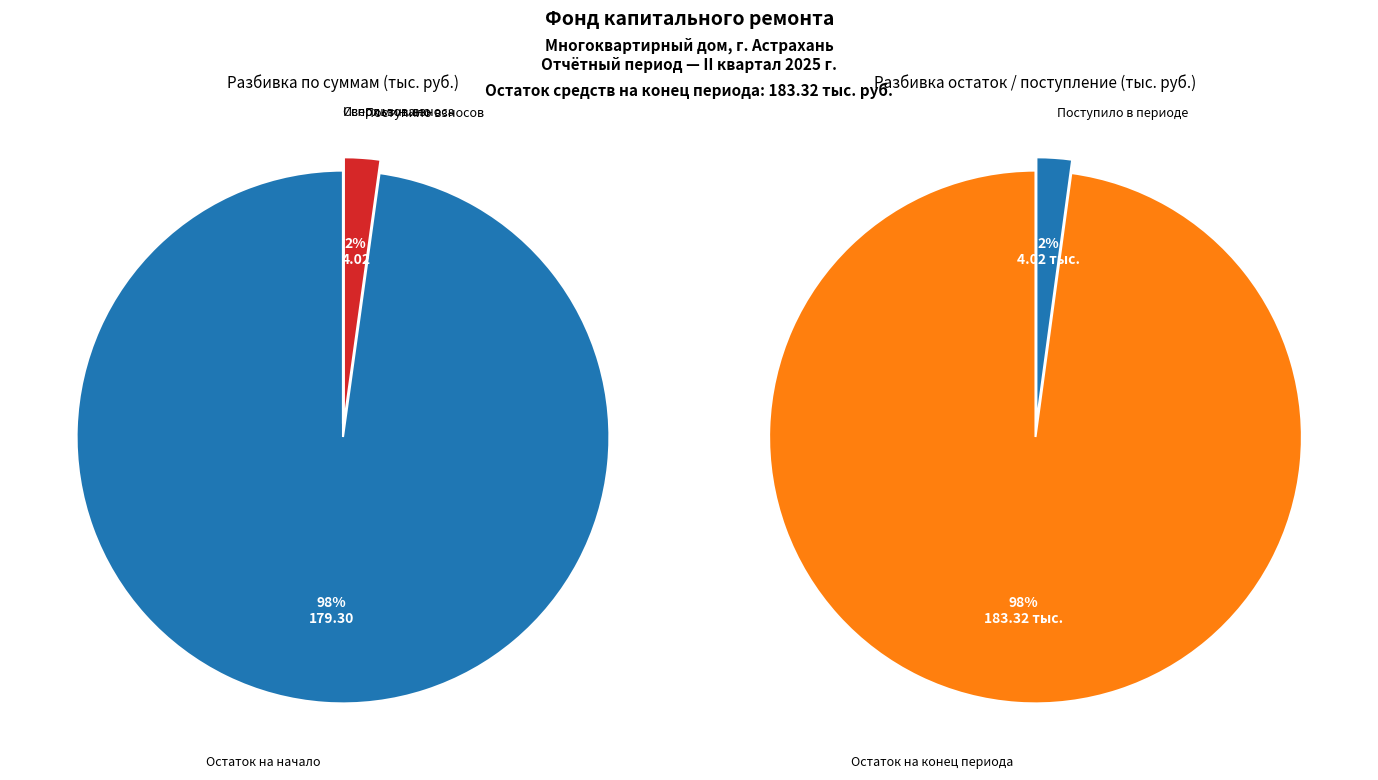

The использовано slice represents 11% of the pie. True or false?

False